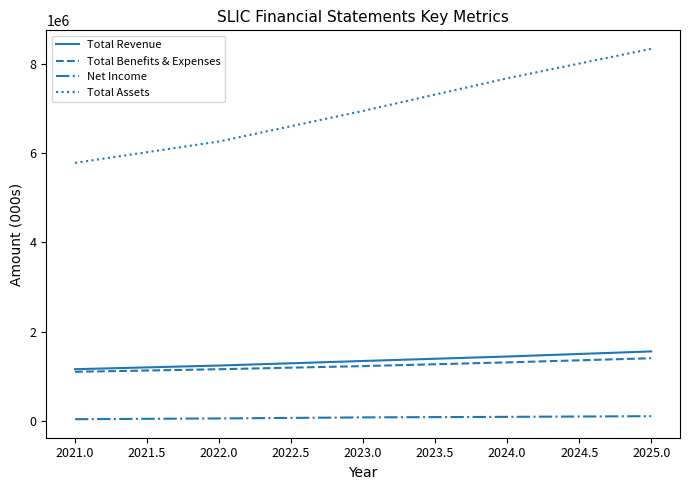

Does the chart display data point markers on the line(s)?

No